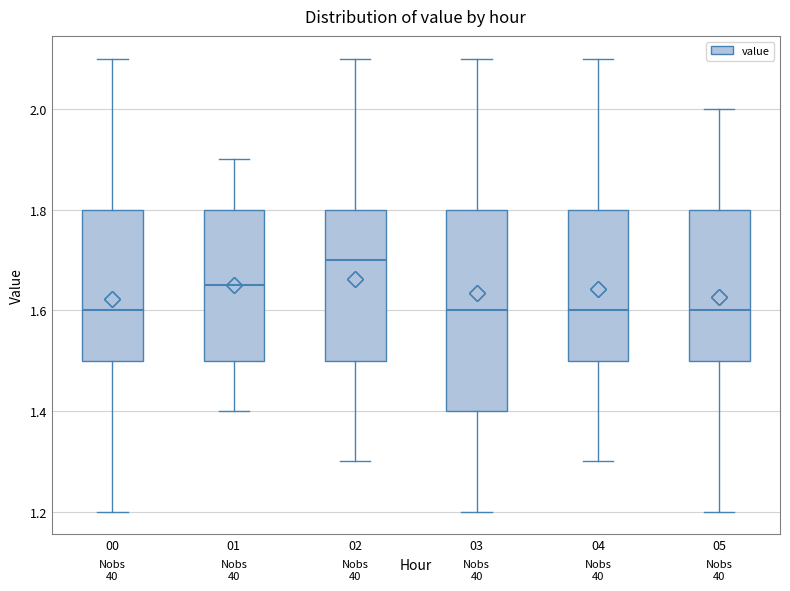

Reading left to right, transcribe this box plot: for each box, give where its median line is, the range the box spans, and where its two whiskers end, as read against the y-axis. The values are not printed on the chart, so give them approximately, as read against the axis.

00: median 1.60, box 1.50 to 1.80, whiskers 1.20 to 2.10
01: median 1.66, box 1.50 to 1.80, whiskers 1.40 to 1.90
02: median 1.70, box 1.50 to 1.80, whiskers 1.30 to 2.10
03: median 1.60, box 1.40 to 1.80, whiskers 1.20 to 2.10
04: median 1.60, box 1.50 to 1.80, whiskers 1.30 to 2.10
05: median 1.60, box 1.50 to 1.80, whiskers 1.20 to 2.00